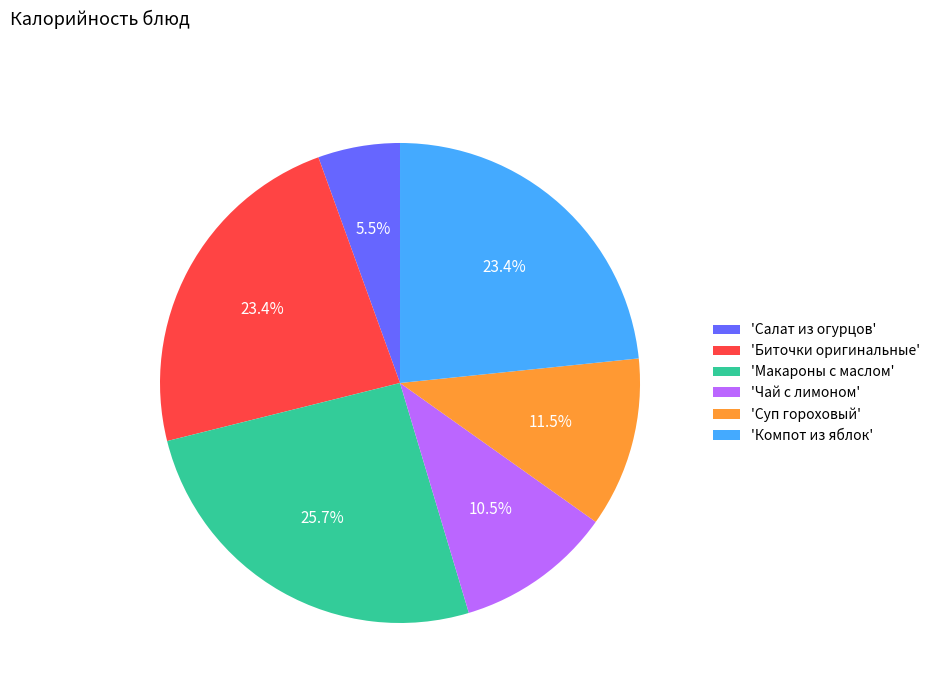

Is 'Салат из огурцов' the majority of the pie?

No